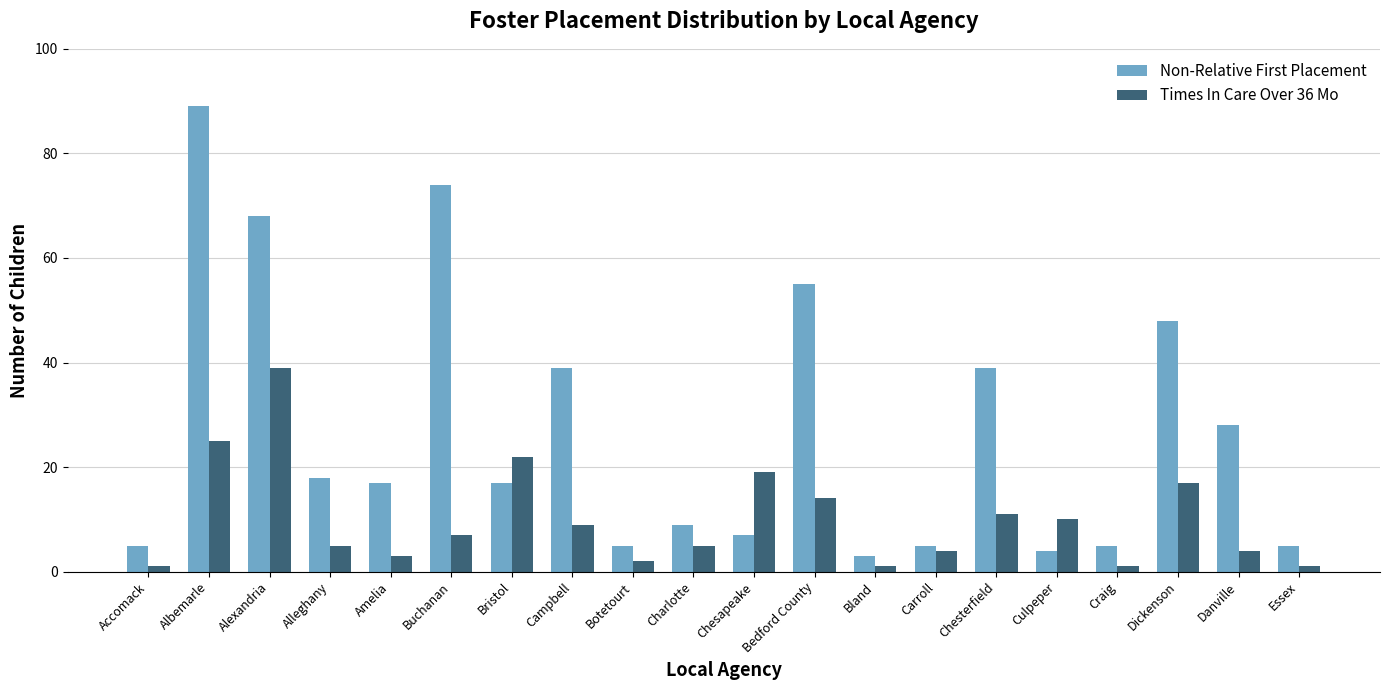

What is the label of the 11th bar from the right?

Charlotte